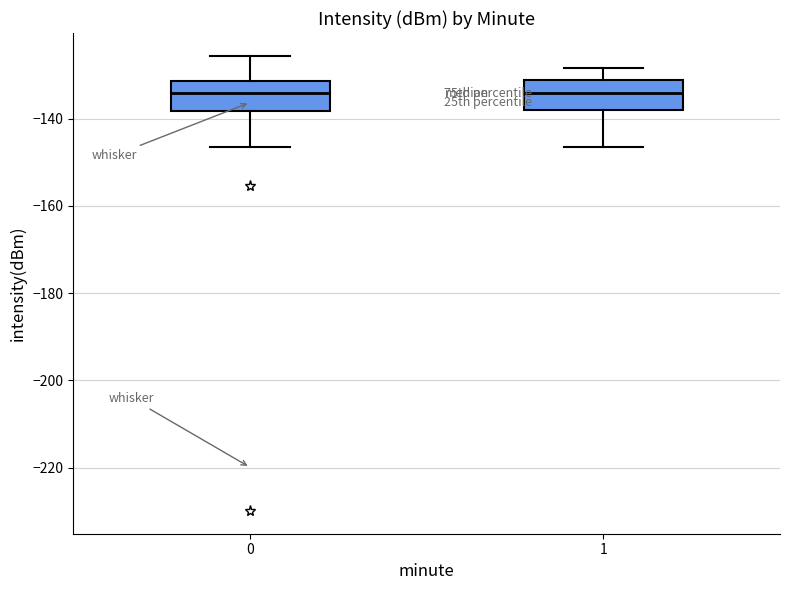

Where is the upper edge of the box at x = 0 on the y-axis? The values are not printed on the chart, so give them approximately, as read against the axis.

-132